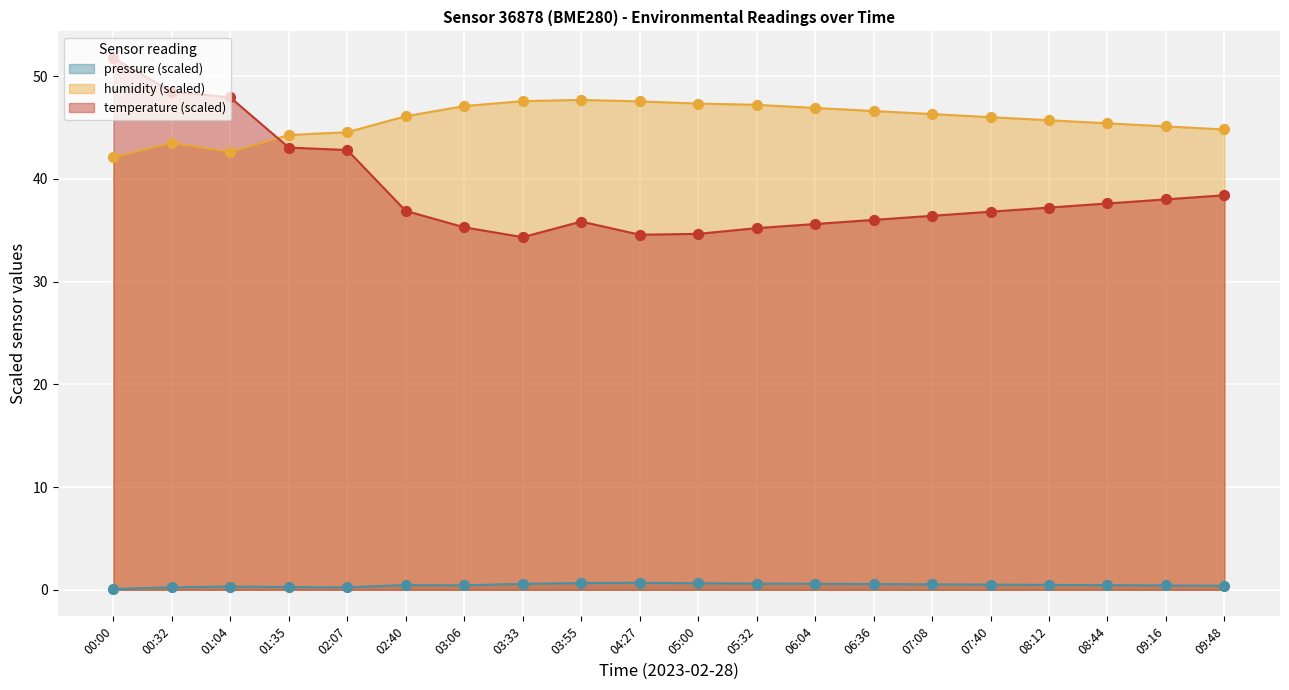

At which category is the sum across all series the highest?

00:00